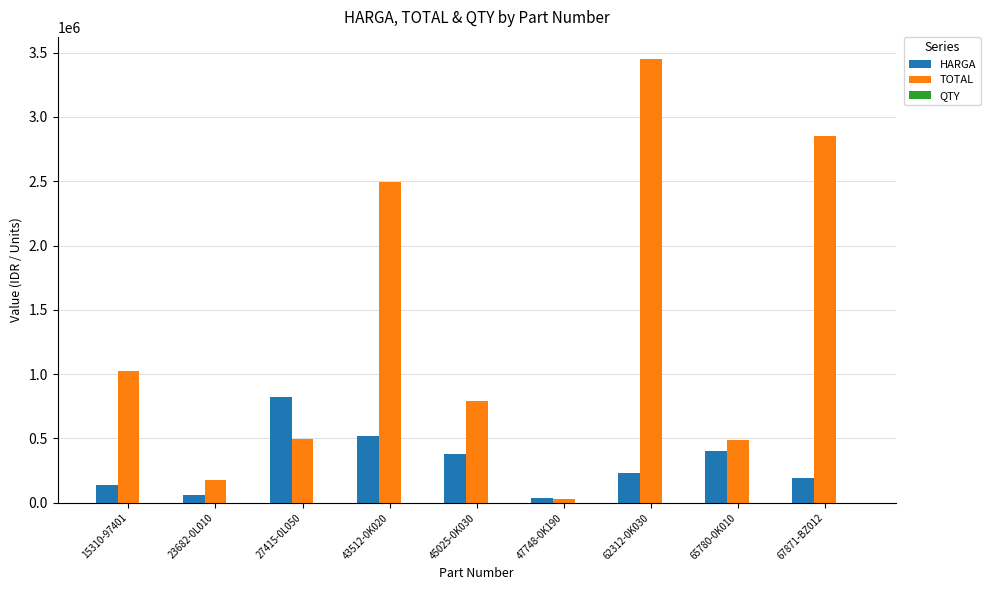

At which category does the chart reach its peak across all series?

62312-0K030